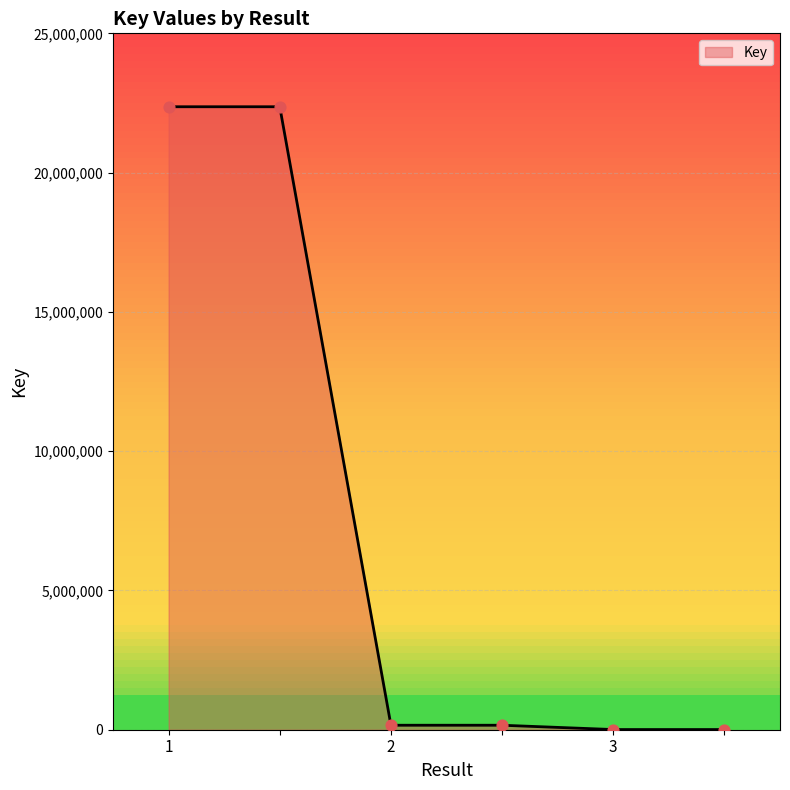

What is the difference between the second highest and minimum values?

22358215